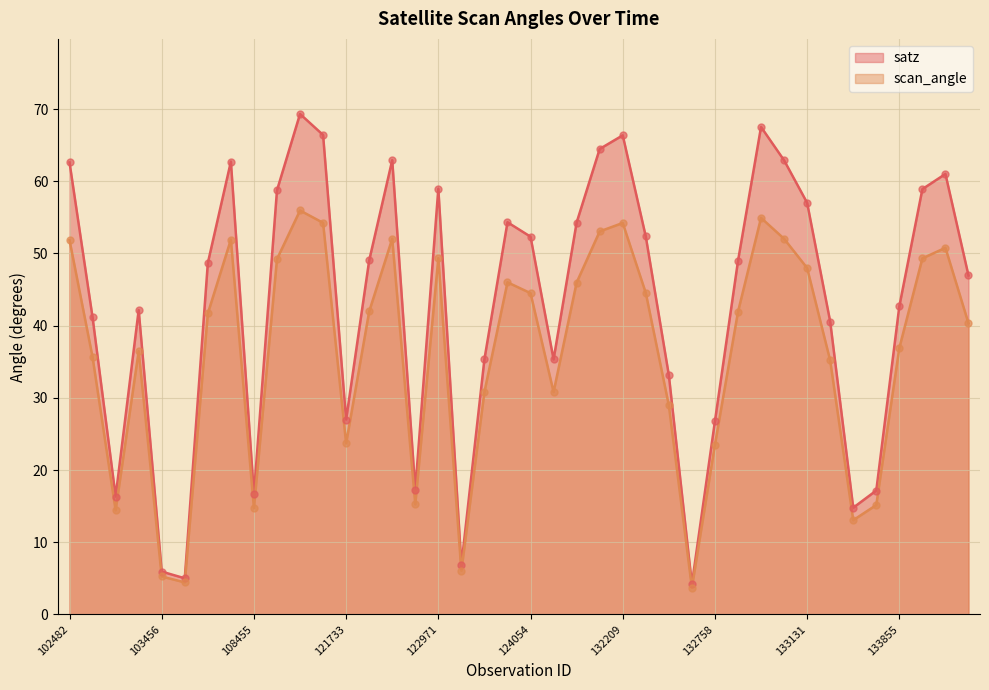

Is the value of scan_angle at 103456 greater than the value of satz at 102972?

No